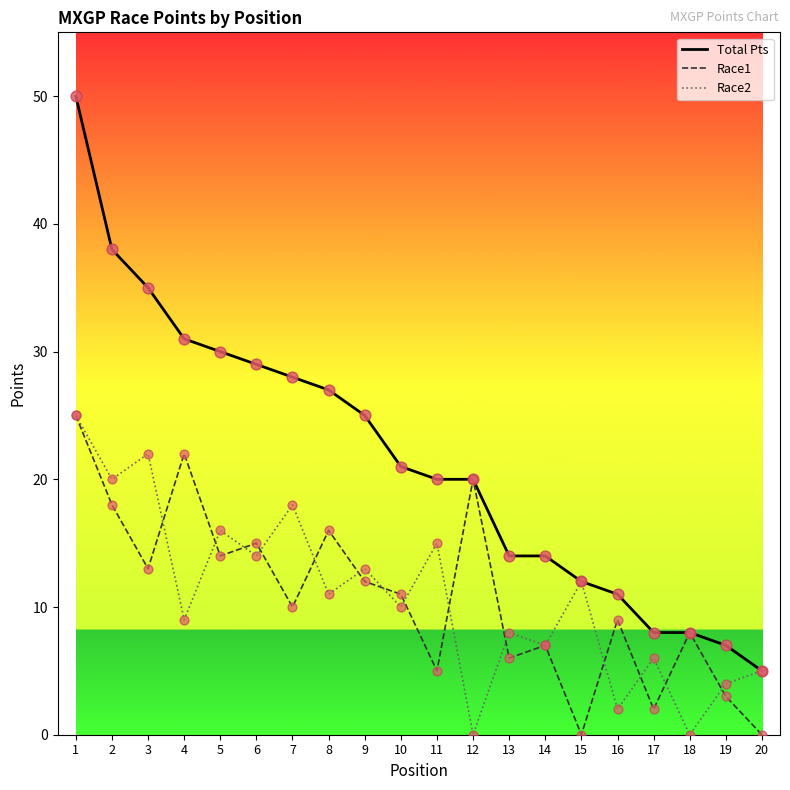

Which series has the widest spread of values?

Total Pts